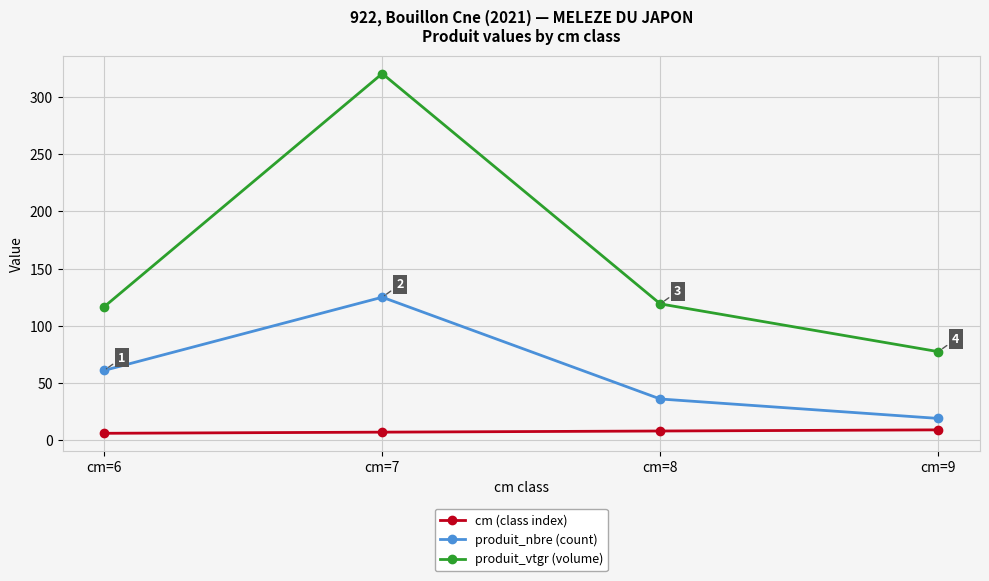

True or false: produit_nbre (count) and cm (class index) cross at least once.

False